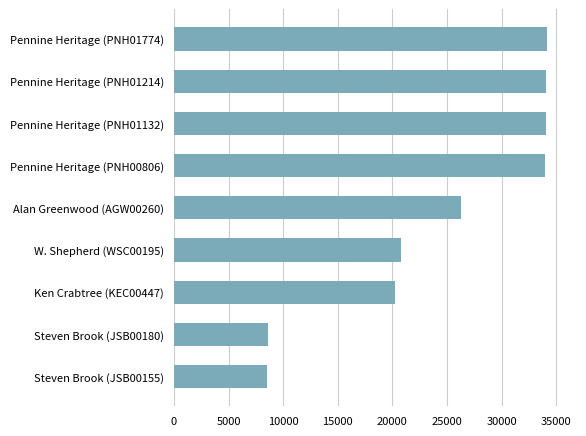

What is the label of the 4th bar from the top?

Pennine Heritage (PNH00806)